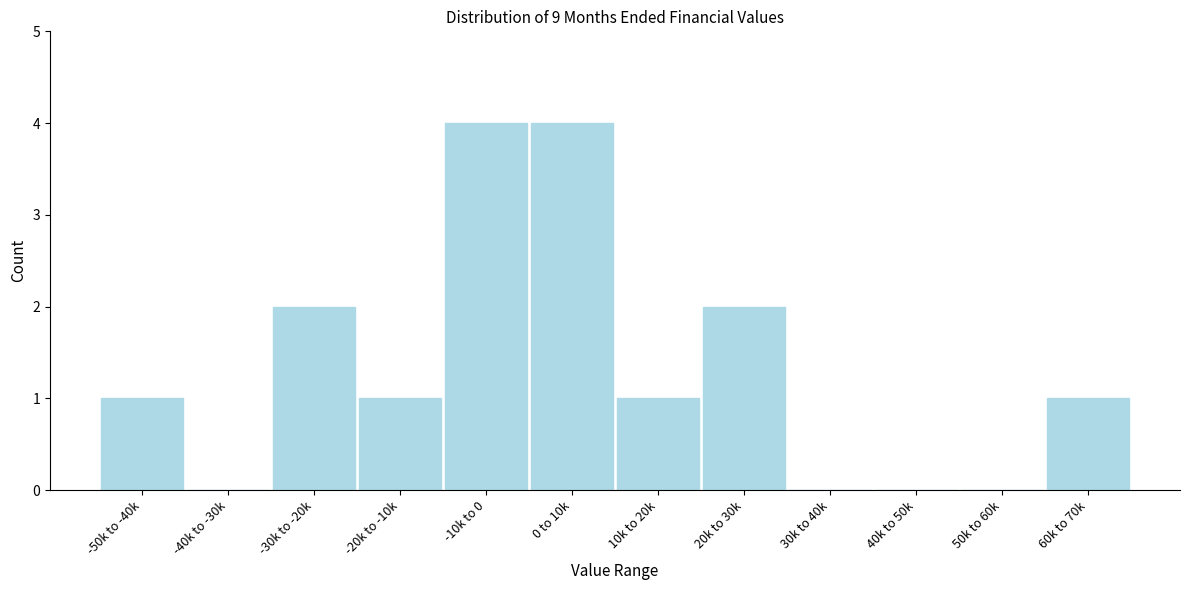

Reading left to right, list all the values displayed in this chart.

-50k to -40k=1	-40k to -30k=0	-30k to -20k=2	-20k to -10k=1	-10k to 0=4	0 to 10k=4	10k to 20k=1	20k to 30k=2	30k to 40k=0	40k to 50k=0	50k to 60k=0	60k to 70k=1